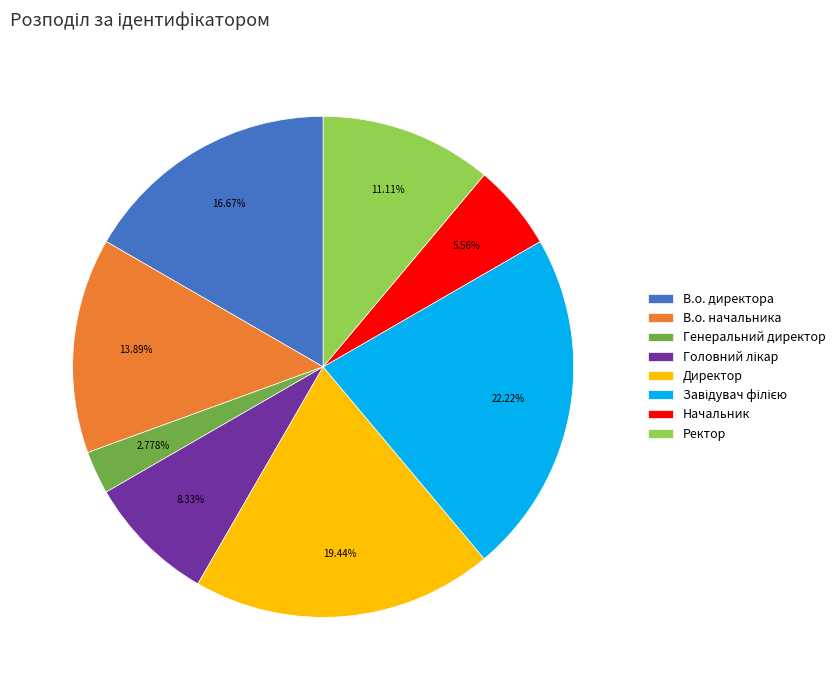

To the nearest percent, what percentage of the pie is В.о. директора?

17%